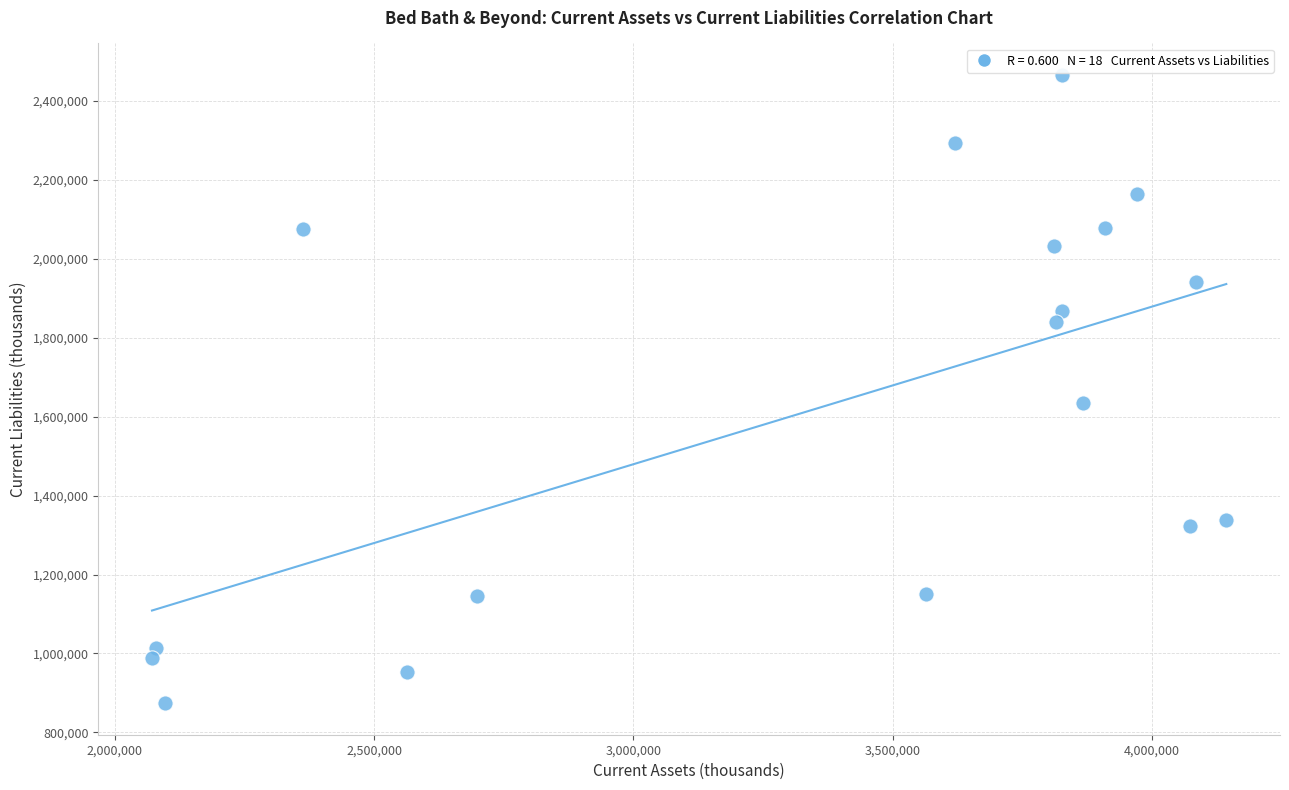

What is the range of X values (max minus min)?

2070994